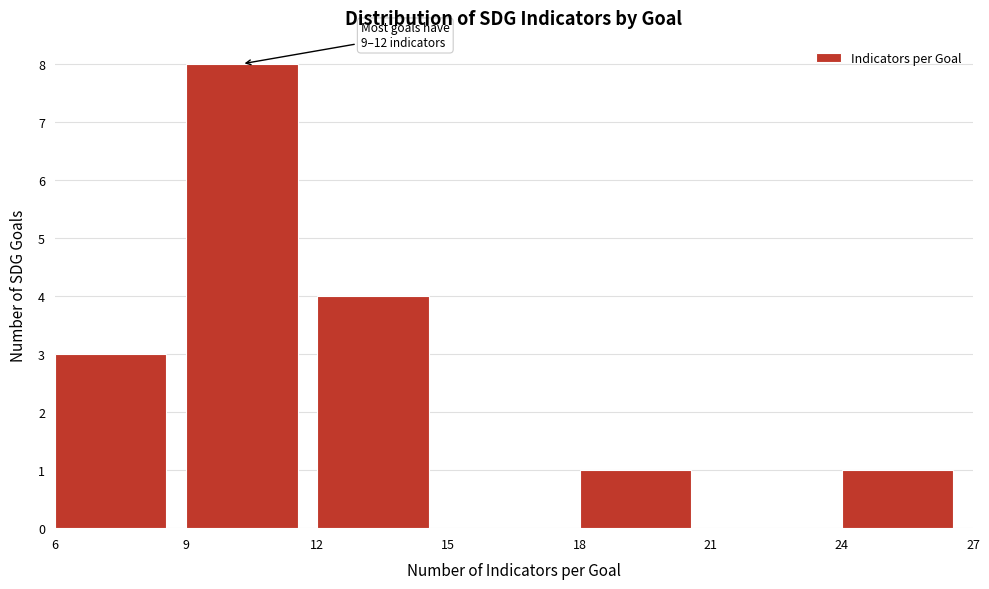

Over which range of the x-axis is the bar tallest?

9 to 12